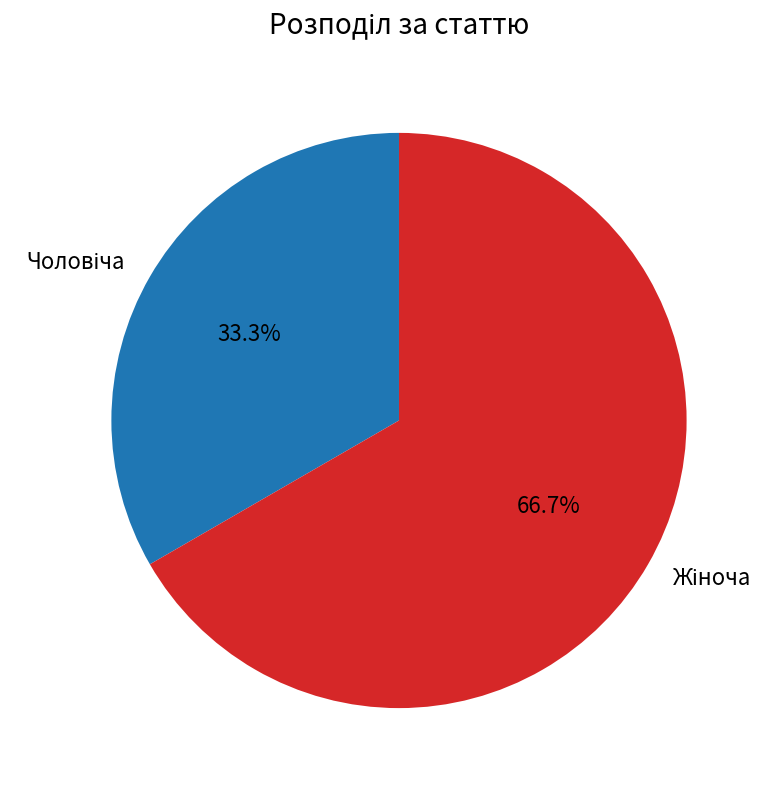

To the nearest percent, what is the difference between the largest and smallest slice percentages?

33%